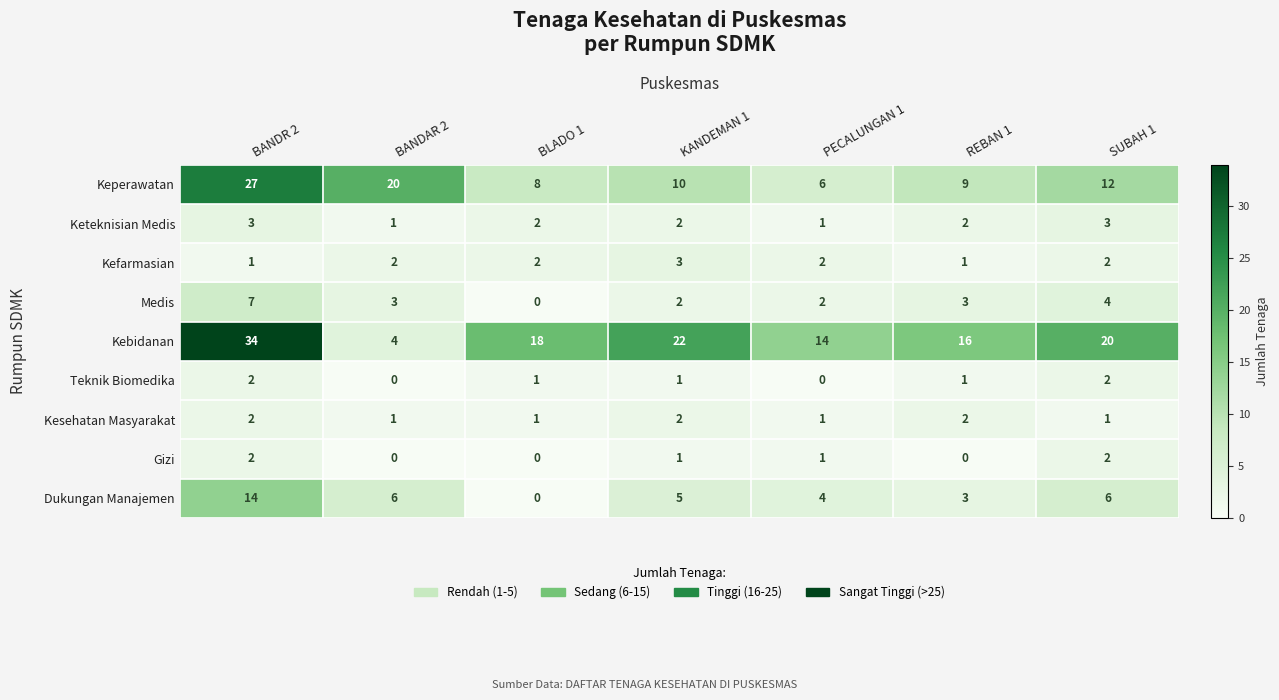

Count the Kesehatan Masyarakat values in the range 1 to 2.

7